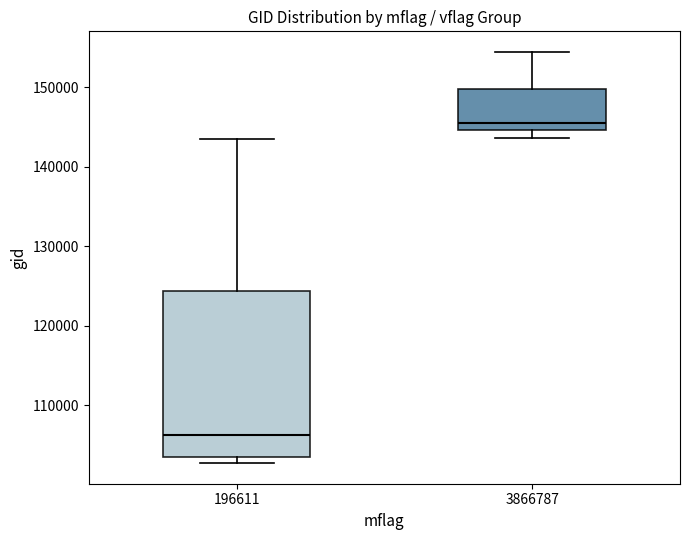

Reading left to right, transcribe this box plot: for each box, give where its median line is, the range the box spans, and where its two whiskers end, as read against the y-axis. The values are not printed on the chart, so give them approximately, as read against the axis.

196611: median 106000, box 104000 to 124000, whiskers 103000 to 143000
3866787: median 145000 (just above the box's lower edge), box 145000 to 150000, whiskers 144000 to 154000